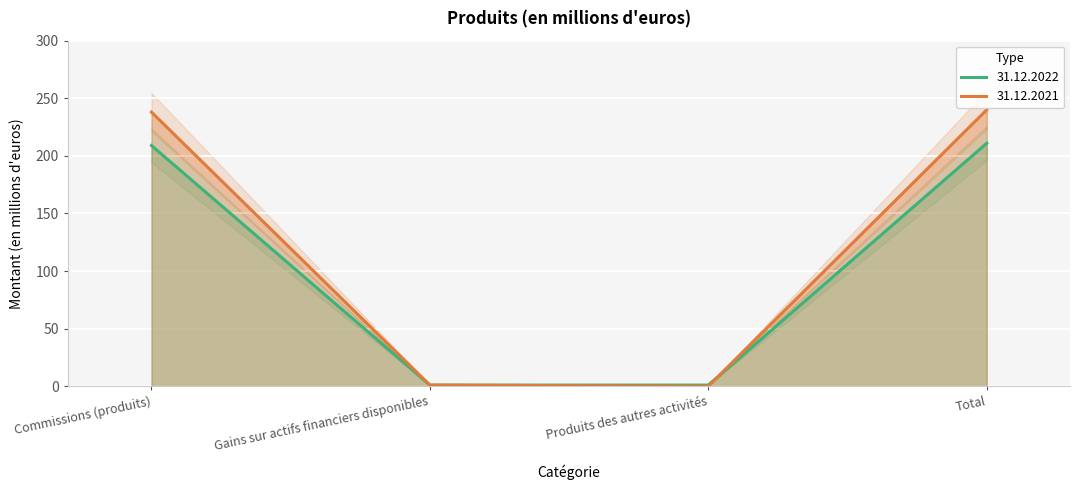

What position from the right is Gains sur actifs financiers disponibles?

3